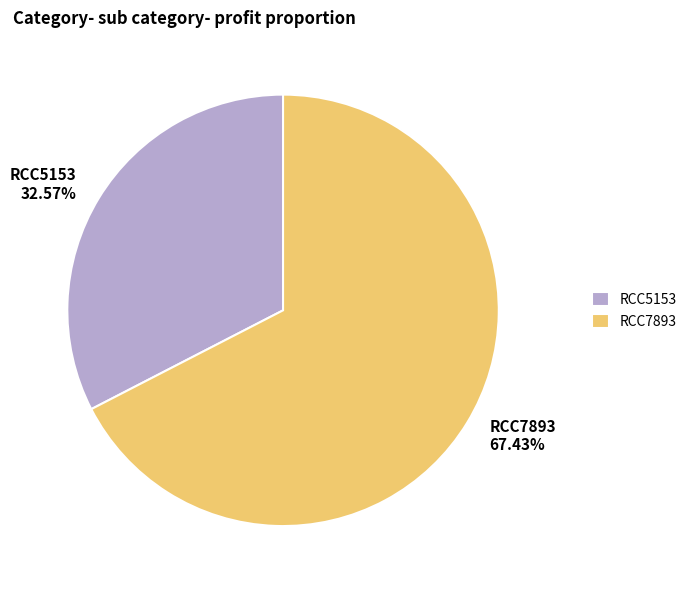

How many slices are in this pie chart?

2